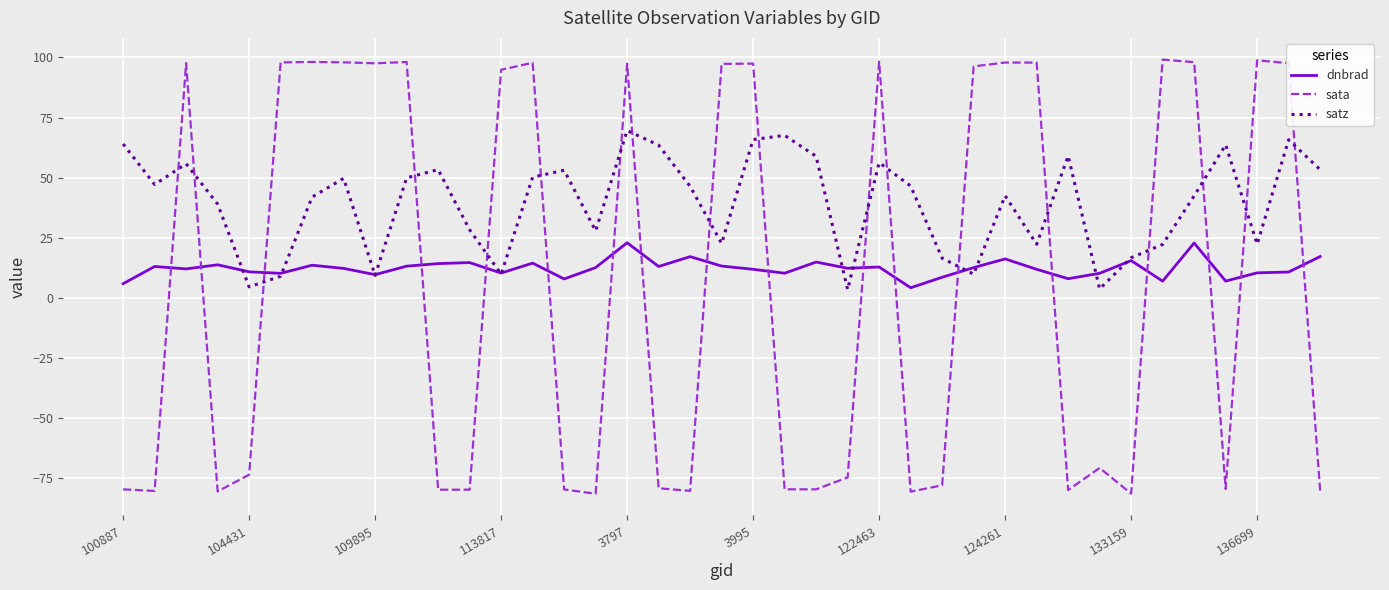

What is the greatest value displayed?

99.1